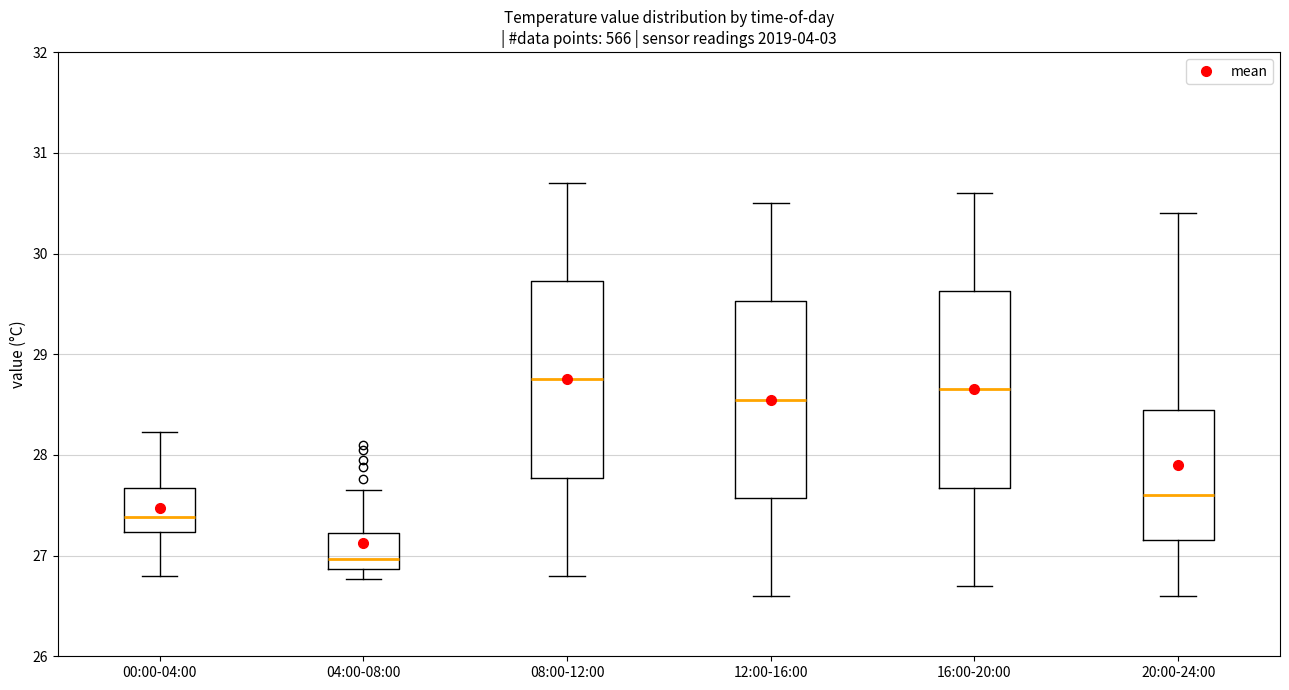

Which box has the highest median line?

08:00-12:00